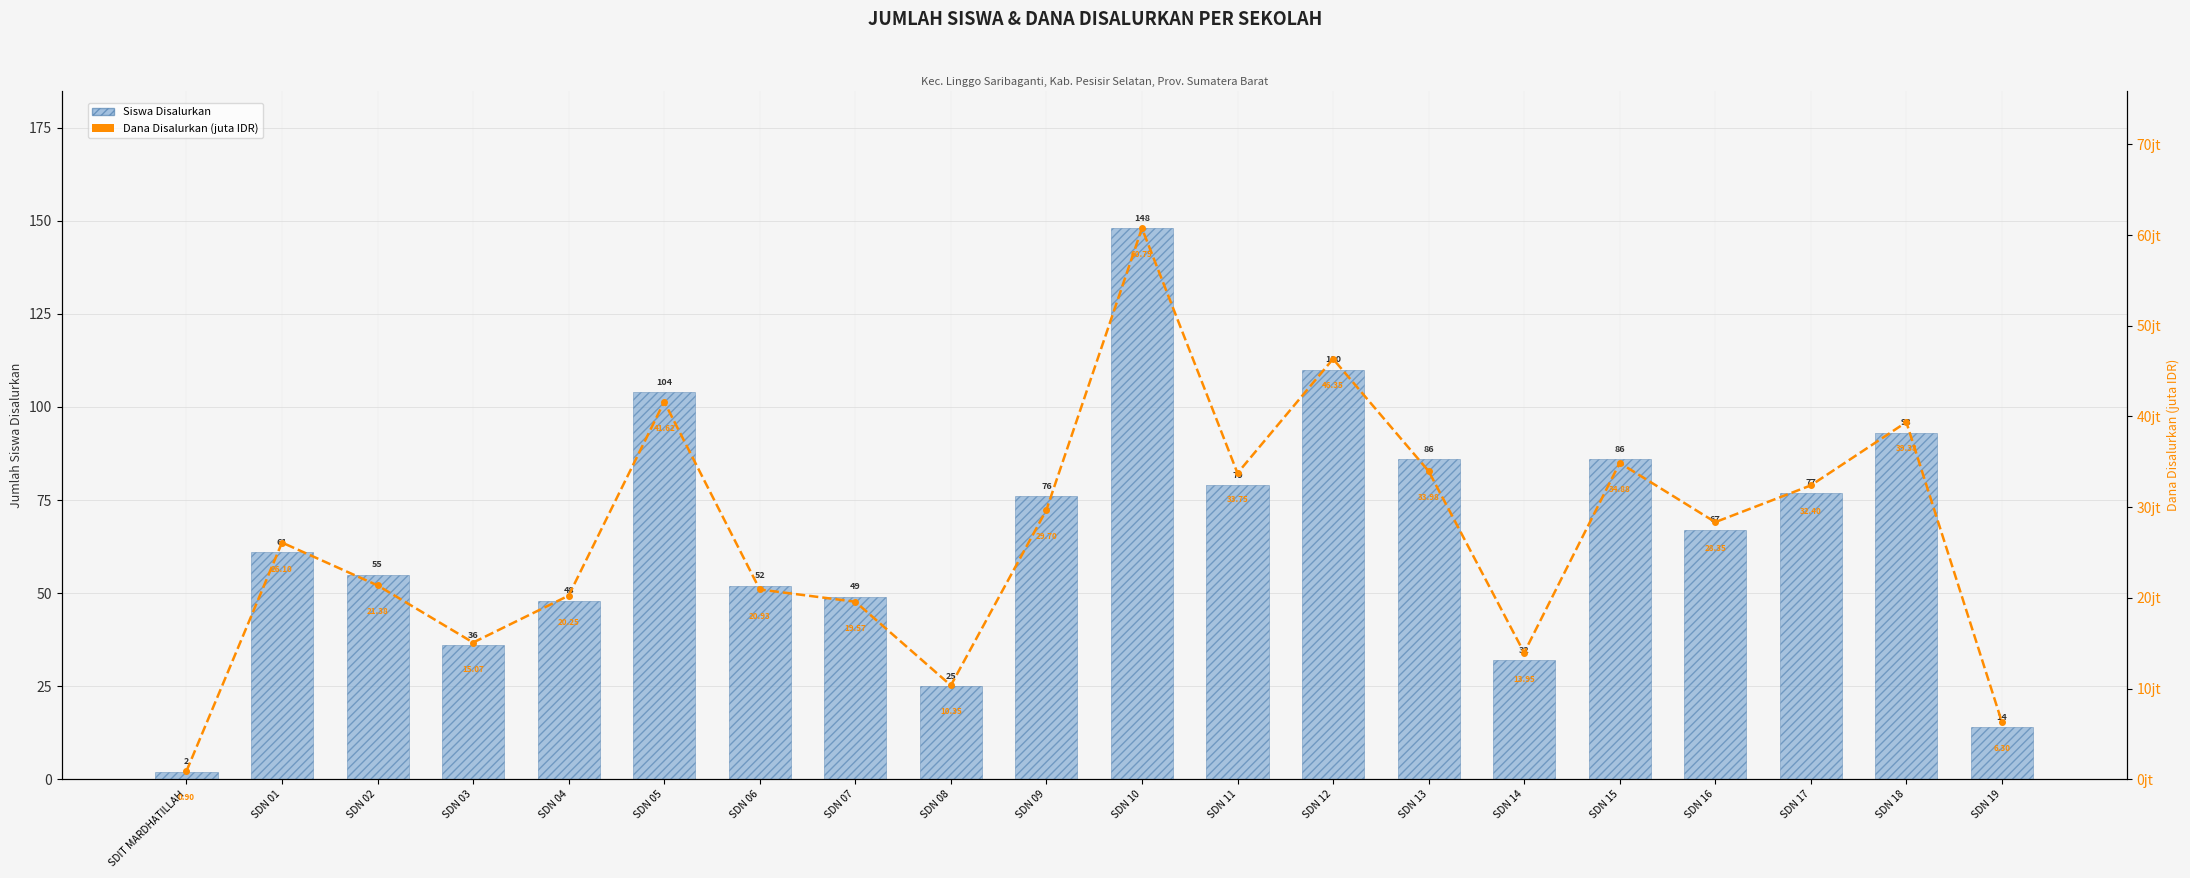

What is the label of the 13th bar from the left?

SDN 12